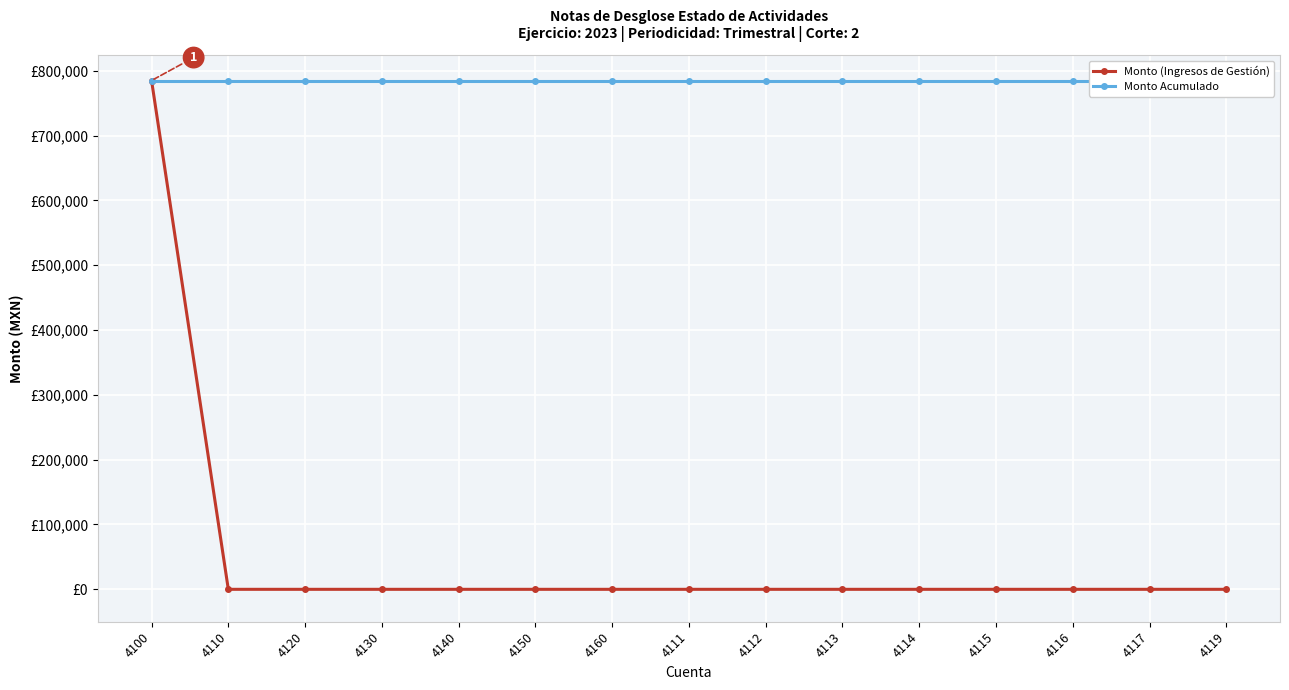

Which series has the largest total across all categories?

Monto Acumulado